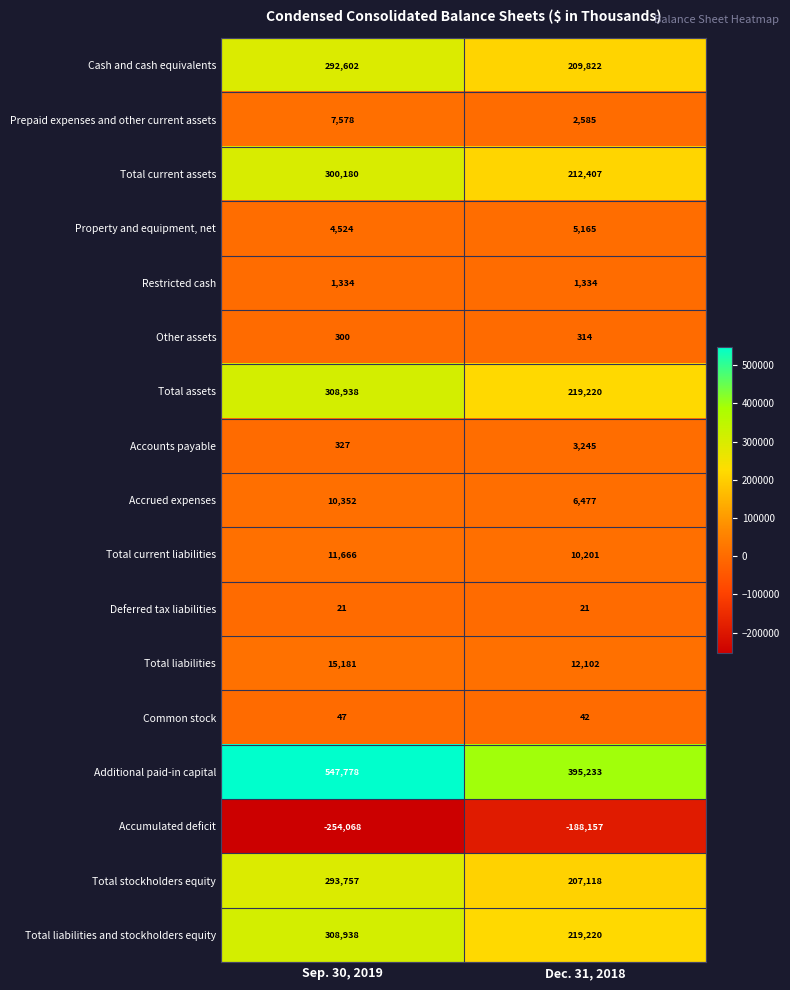

Which series has the largest total across all categories?

Additional paid-in capital